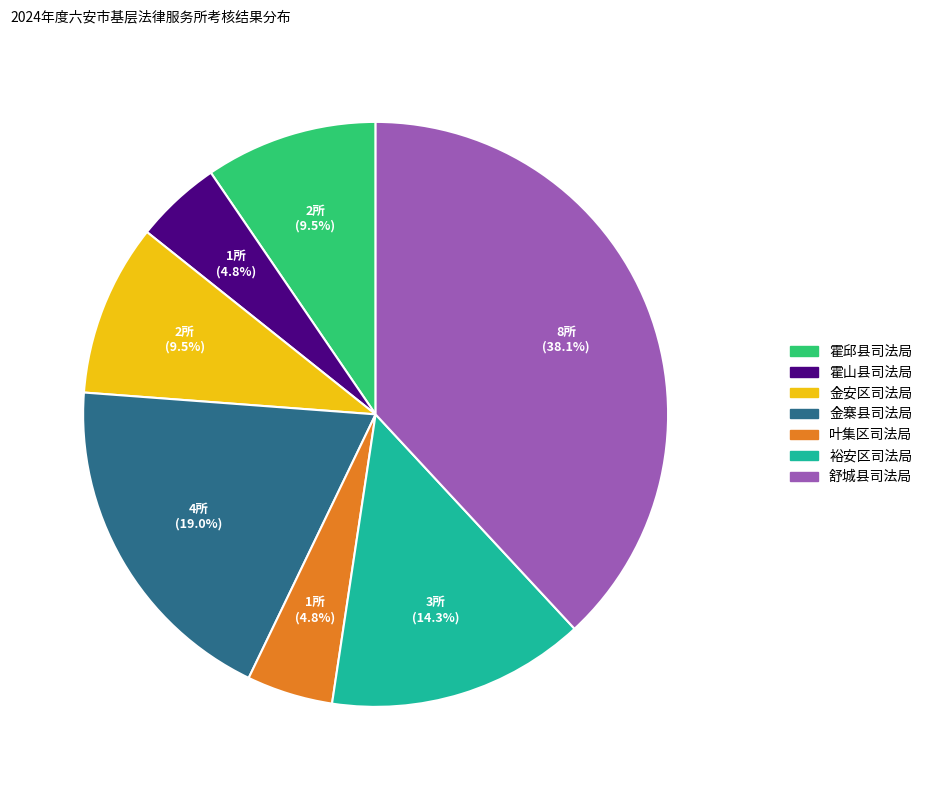

To the nearest percent, what is the combined percentage of 霍邱县司法局 and 裕安区司法局?

24%